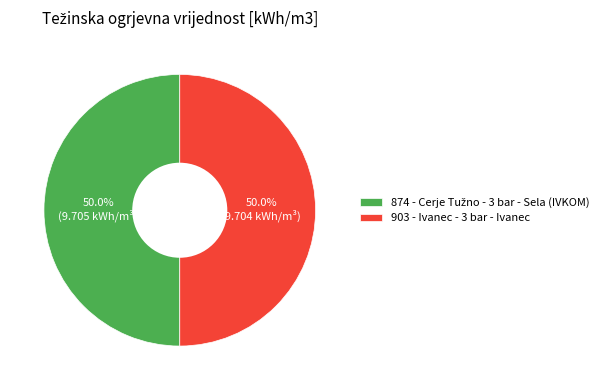

What percentage is NOT represented by 903 - Ivanec - 3 bar - Ivanec?

50.0%